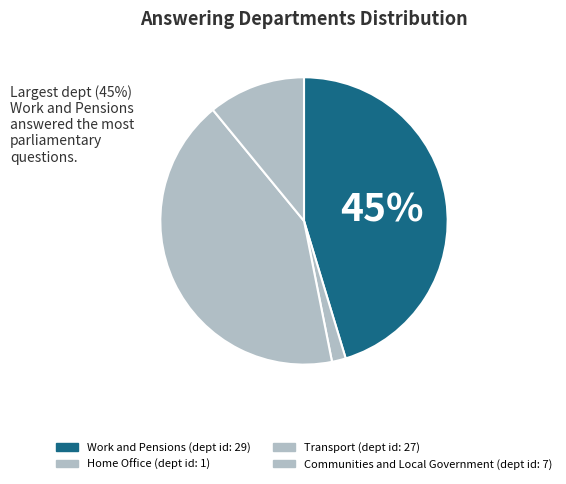

Which category has the smallest portion of the pie?

Home Office